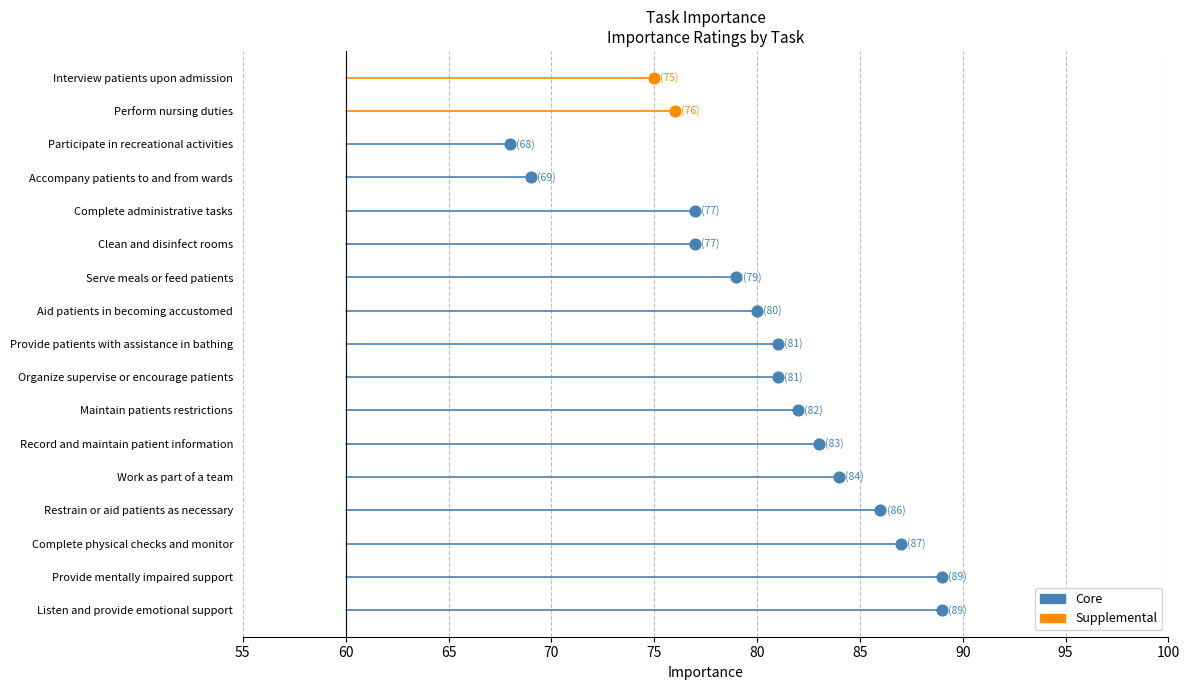

What is the change in value from Provide mentally impaired support to Maintain patients restrictions?

-7